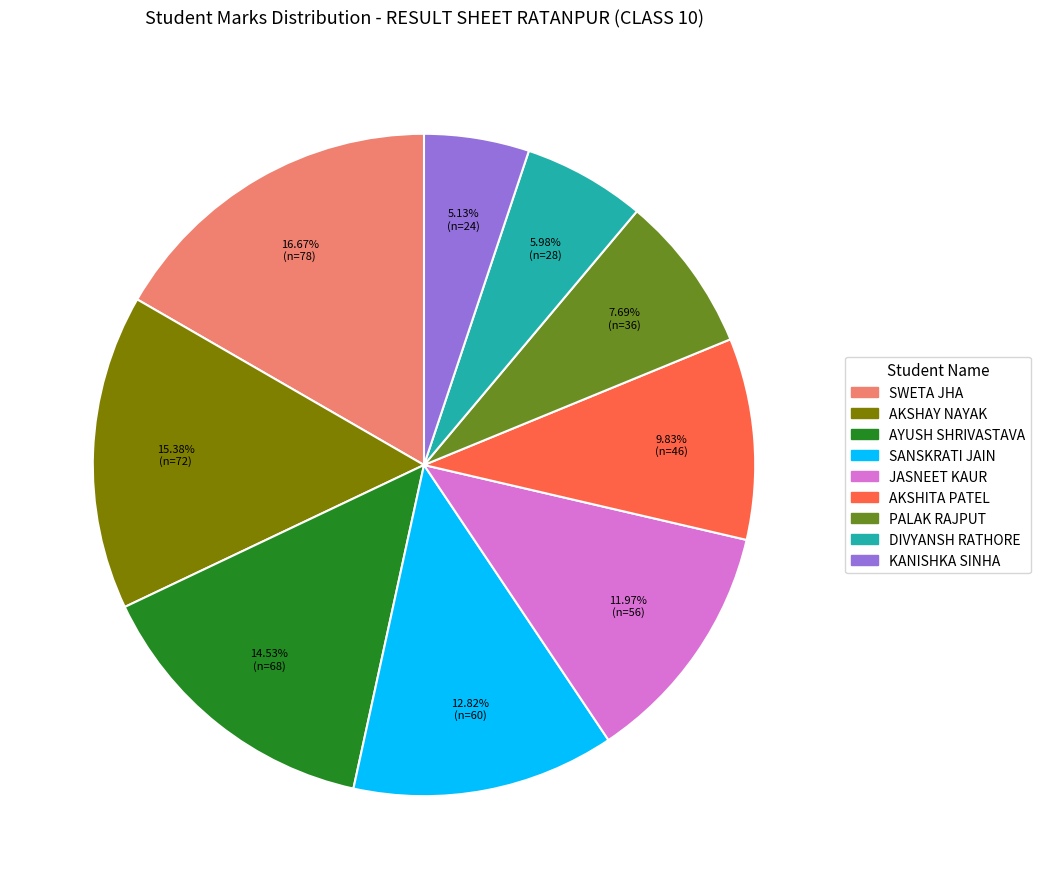

How many slices are in this pie chart?

9